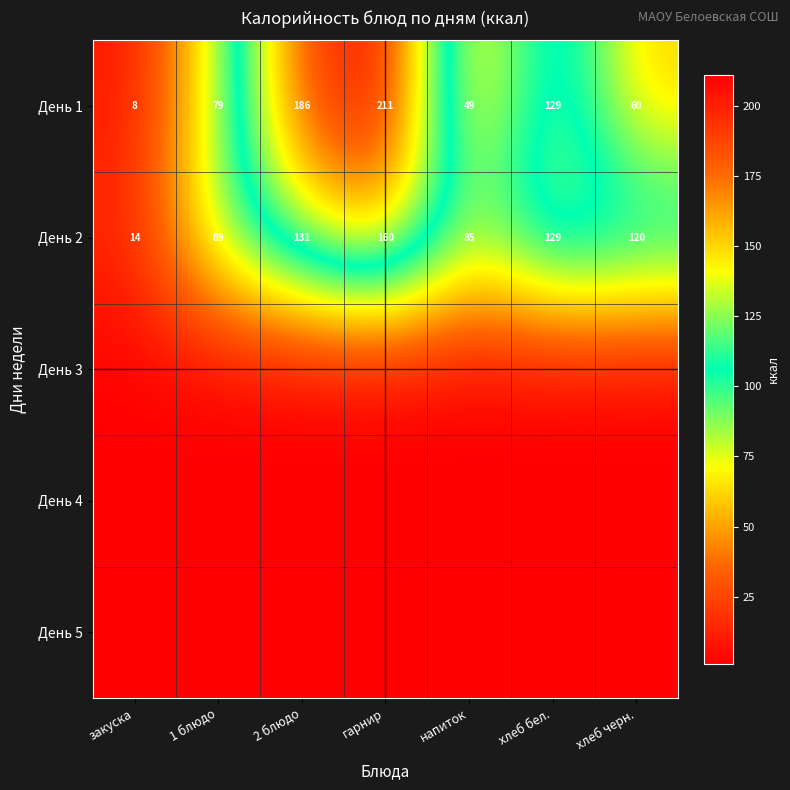

What is the spread (max minus min) of values at 1 блюдо?

87.9